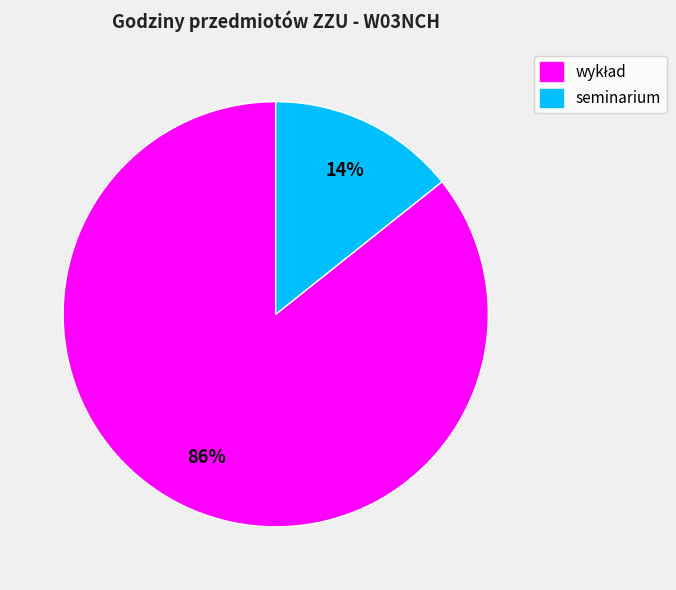

To the nearest percent, what percentage of the pie is seminarium?

14%